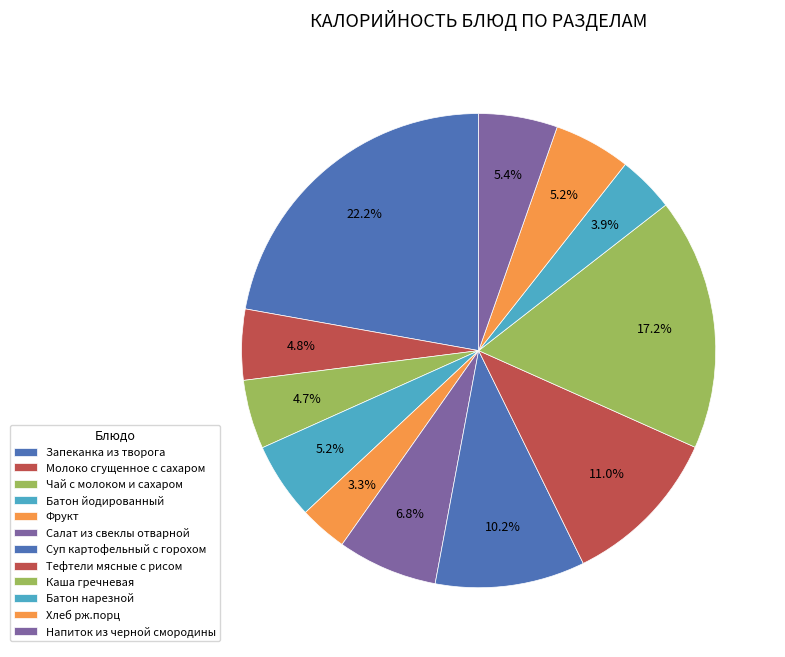

True or false: Хлеб рж.порц accounts for 11% of the total.

False